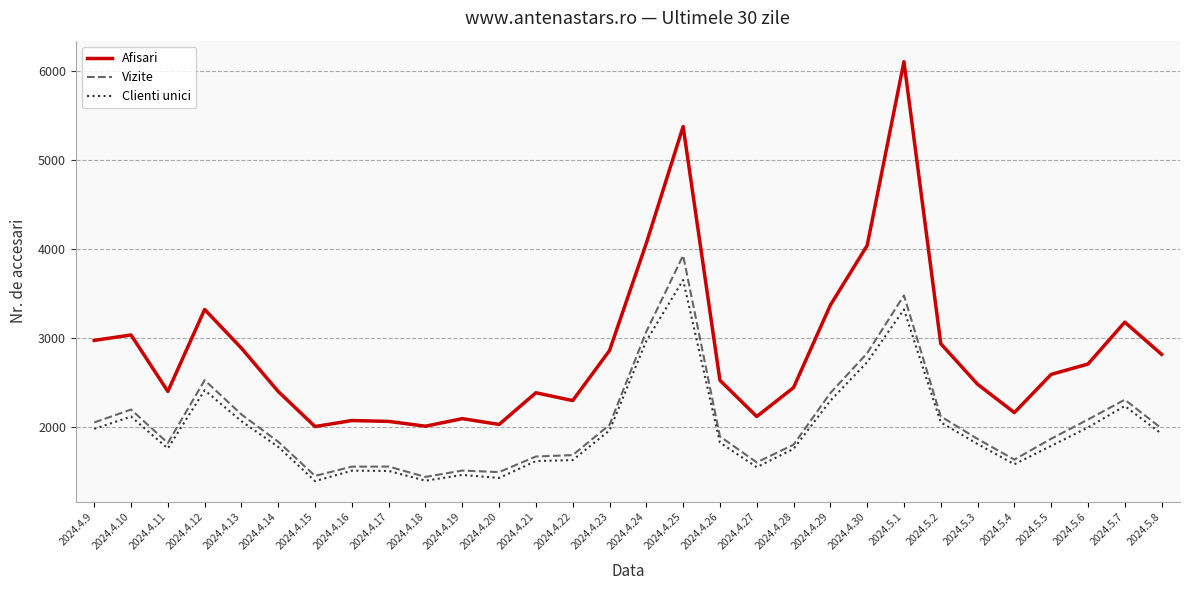

True or false: Clienti unici and Vizite intersect in this chart.

False